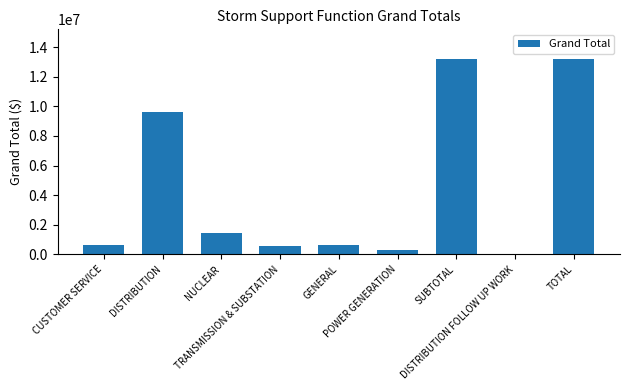

What is the greatest value displayed?

13211183.7